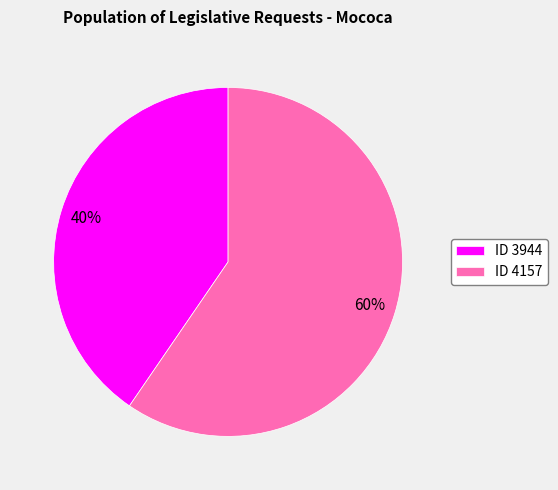

Is there any slice that represents more than half of the pie?

Yes